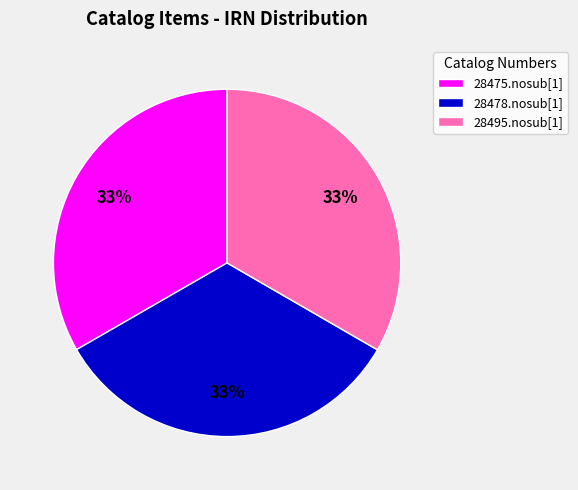

Does 28495.nosub[1] represent more than half of the total?

No